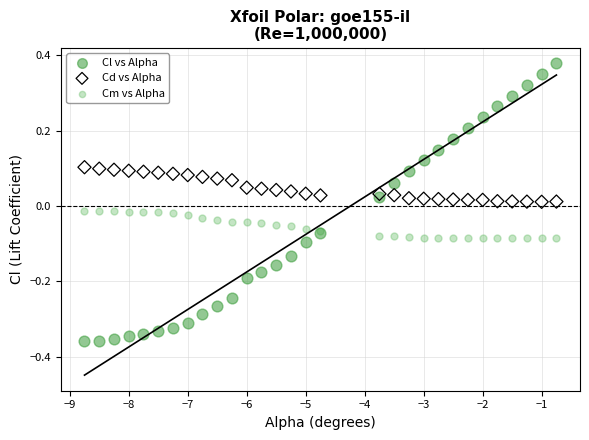

Which series reaches the minimum Y coordinate?

Cl vs Alpha